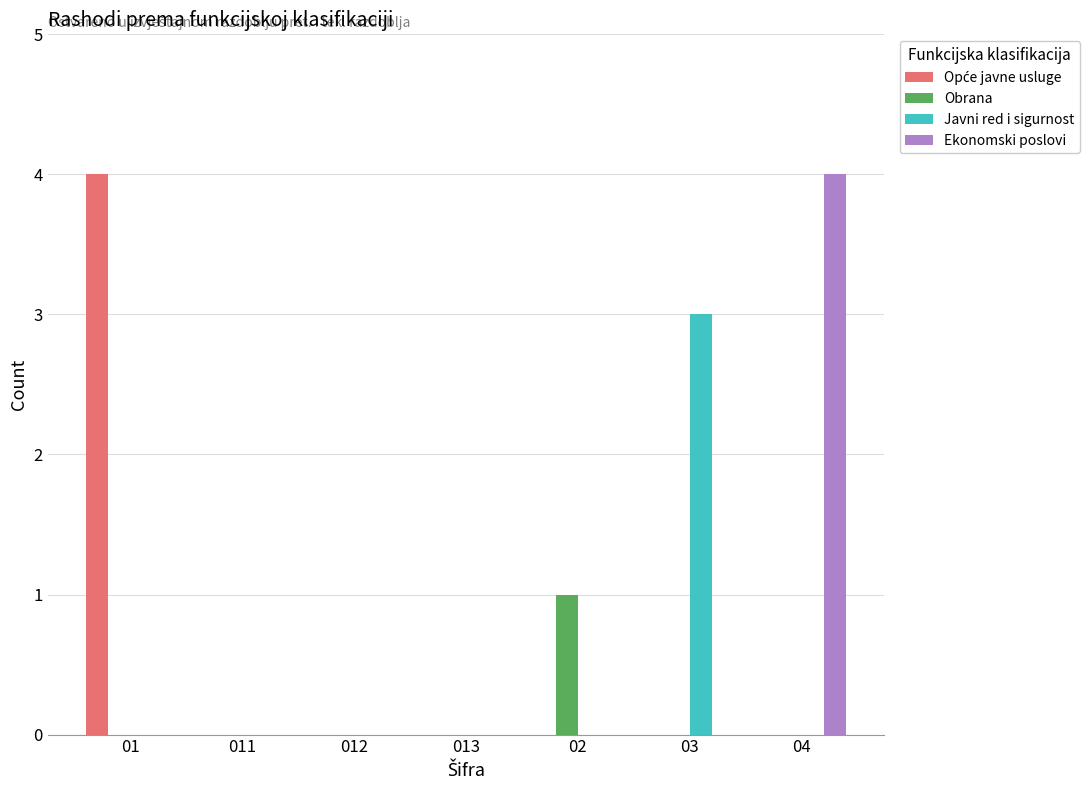

Count the number of categories in the chart.

7